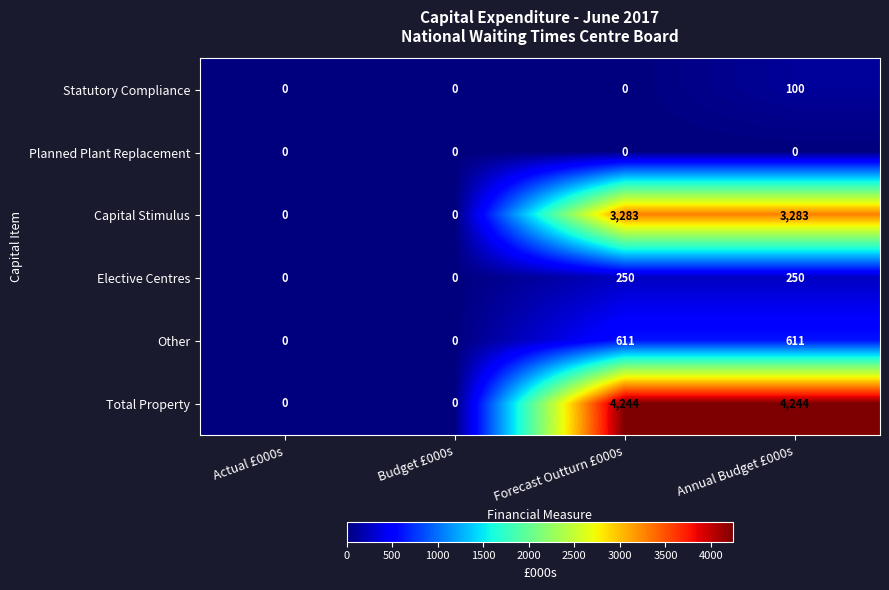

Which series has the largest range (max minus min)?

Total Property